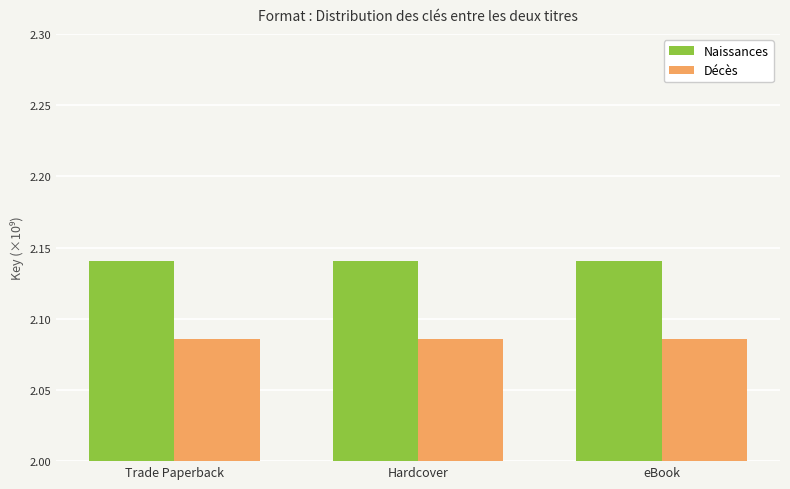

The Naissances series shows 1.0 at eBook. True or false?

False